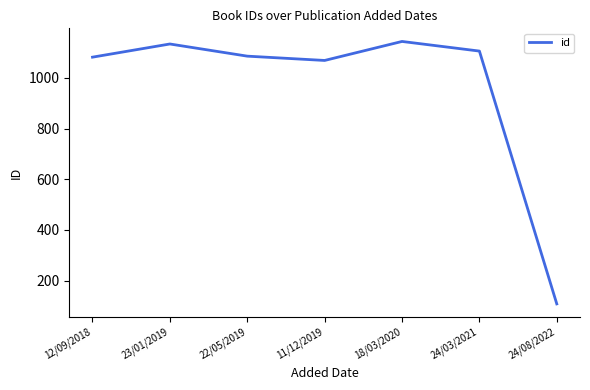

Where is the first local maximum?

23/01/2019